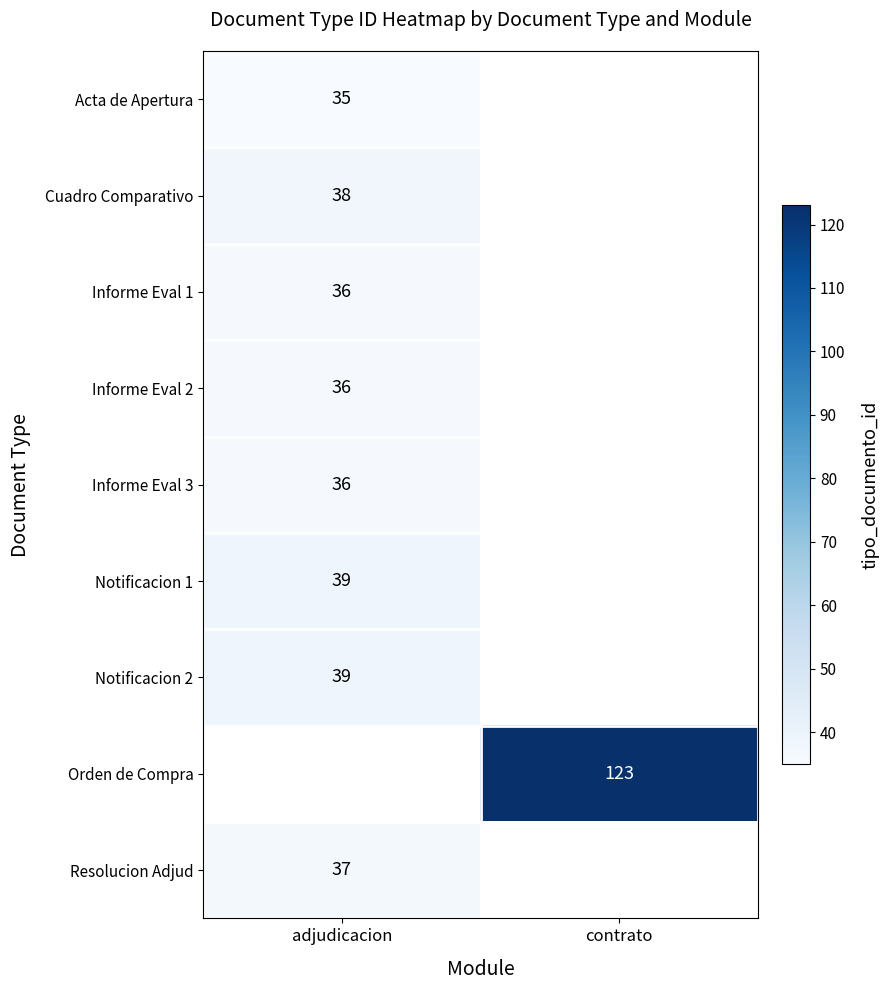

Is it true that Acta de Apertura equals 35 at adjudicacion?

True